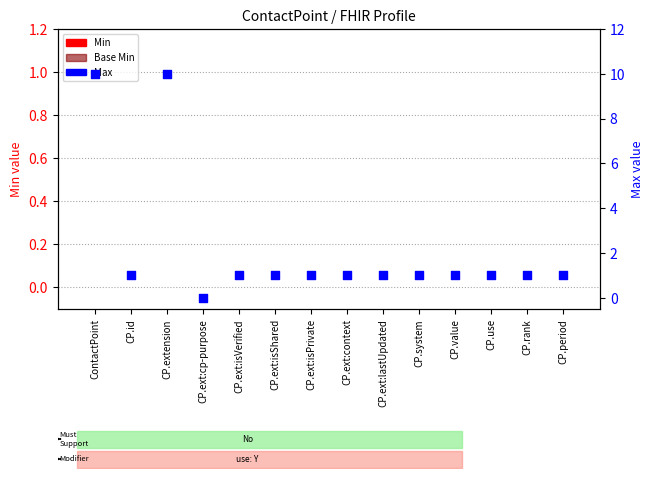

At how many categories does at least one series exceed 8?

2